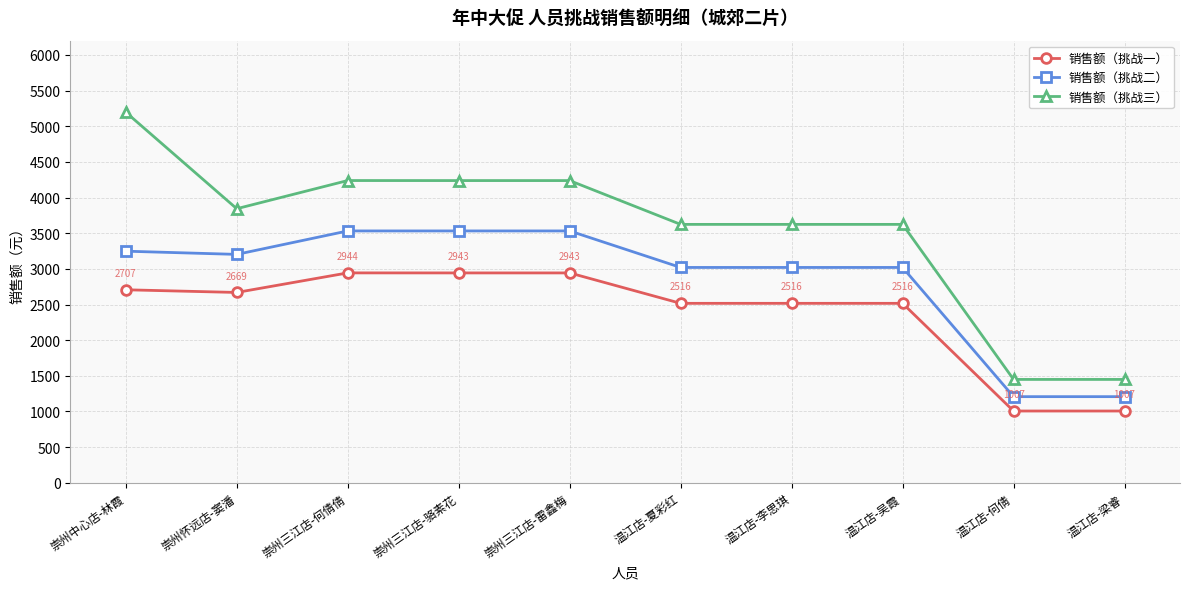

Which series has the largest total across all categories?

销售额（挑战三）